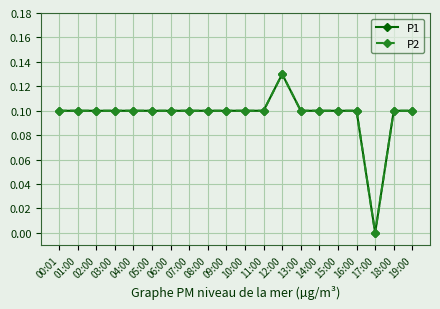

Which series has the largest range (max minus min)?

P1